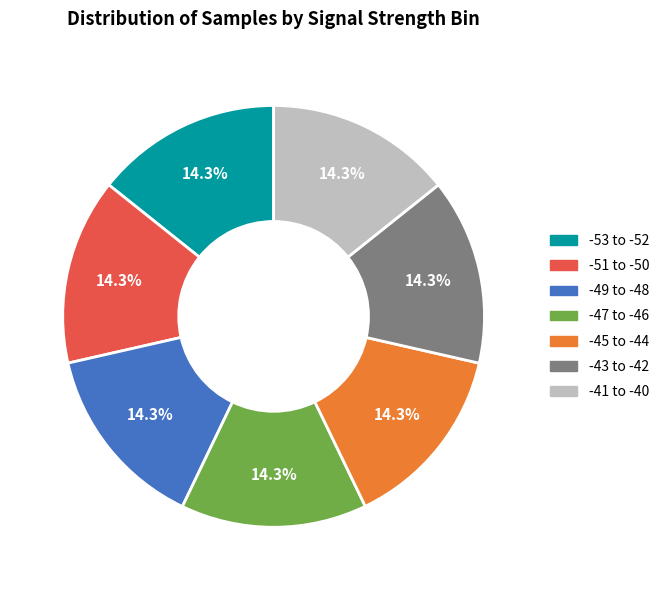

Is there a majority slice in this chart?

No